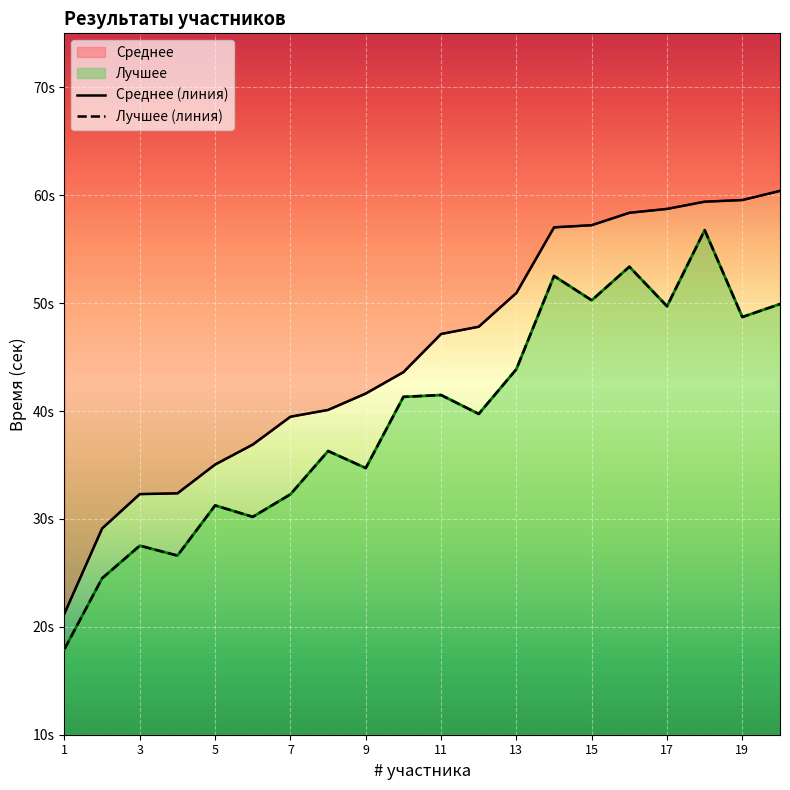

Rank the series at 19 from lowest to highest value.

Лучшее, Среднее